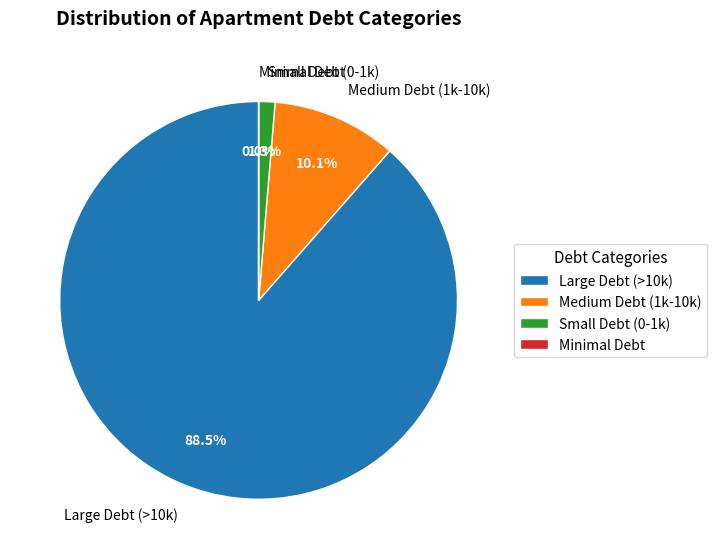

Which slice is the largest?

Large Debt (>10k)